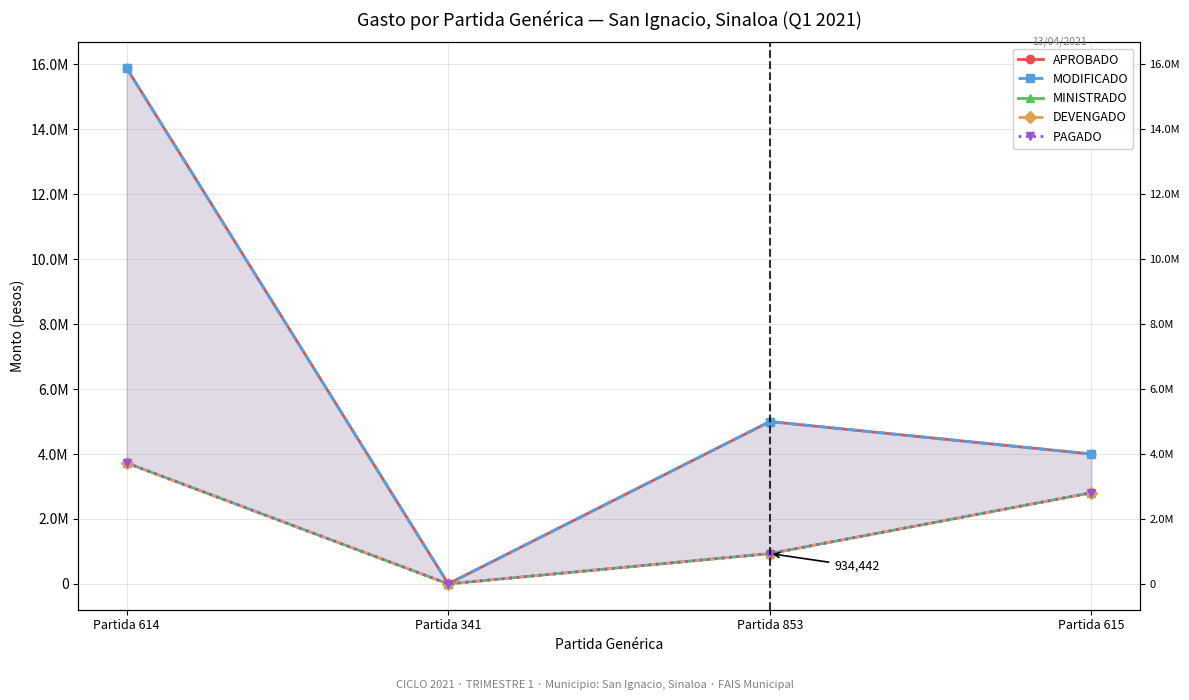

What is the difference between the maximum and minimum values in the MINISTRADO series?

3724852.1